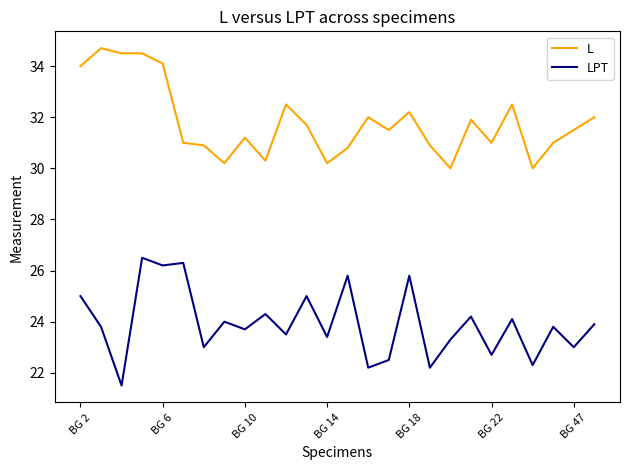

What is the minimum value for LPT?

21.5